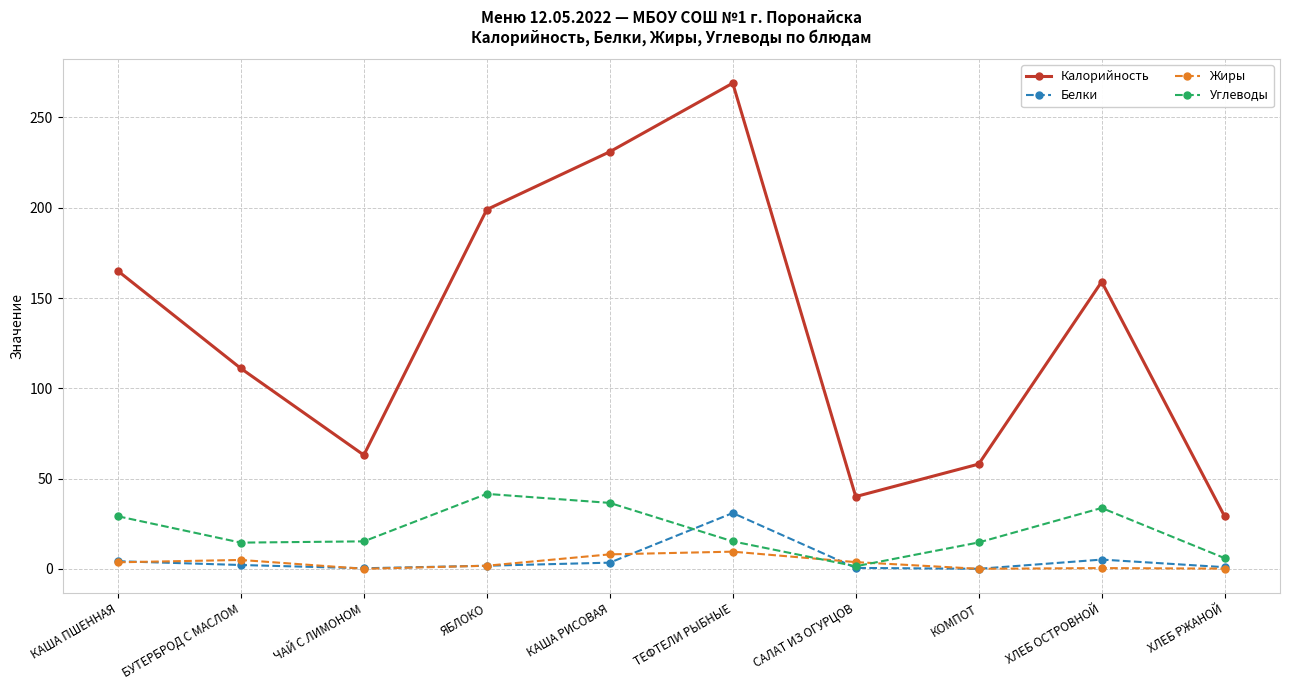

What is the total value across all series at КОМПОТ?

72.6